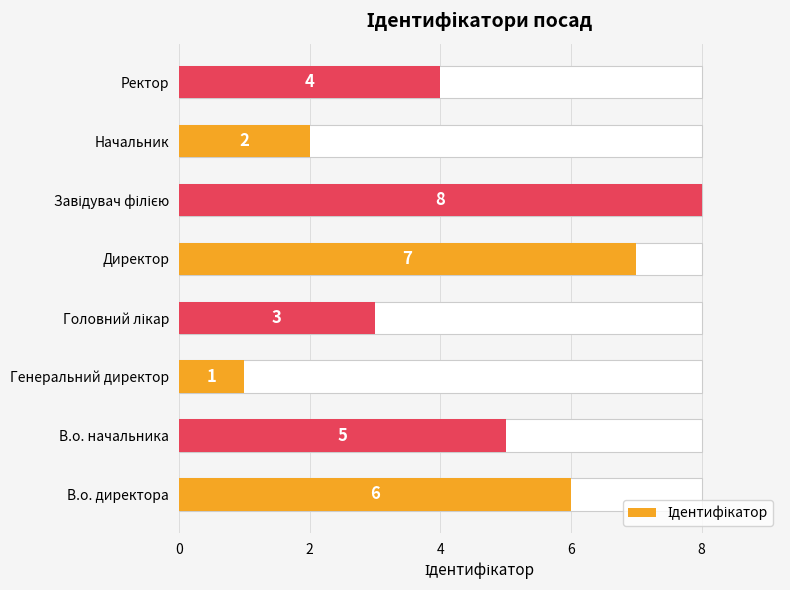

Is it true that the value at В.о. начальника is 5?

True